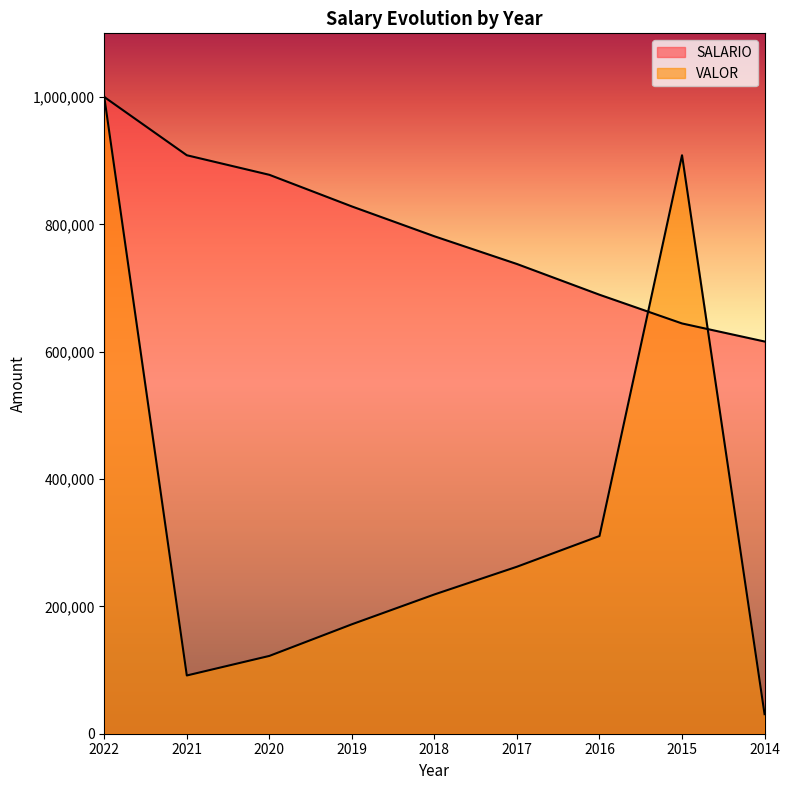

Where does the VALOR series first go above 218758?

2022